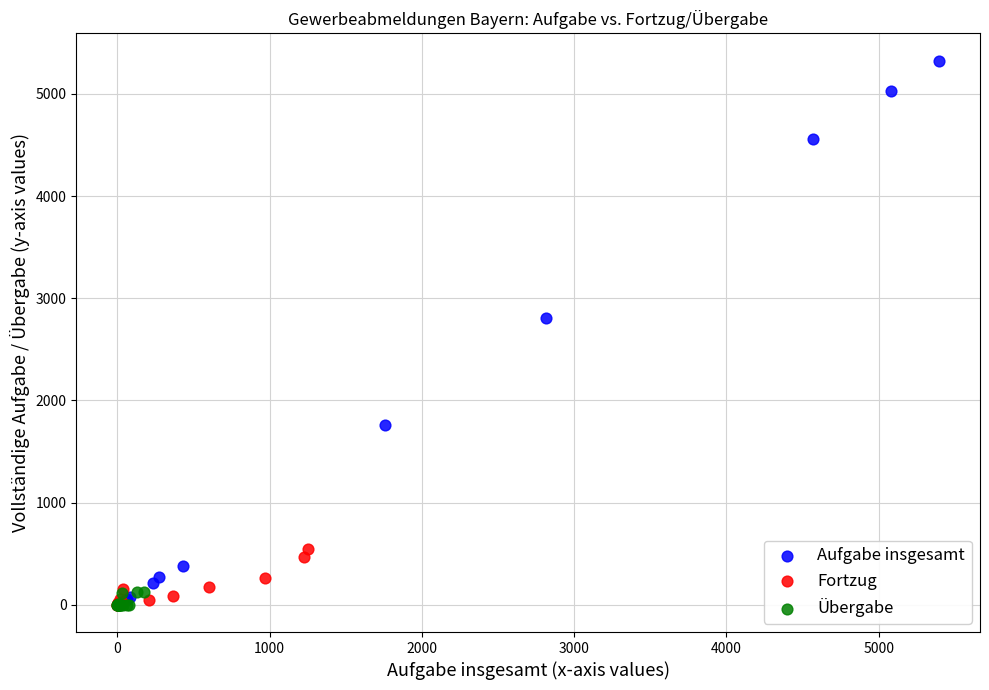

Which series reaches the maximum Y coordinate?

Aufgabe insgesamt